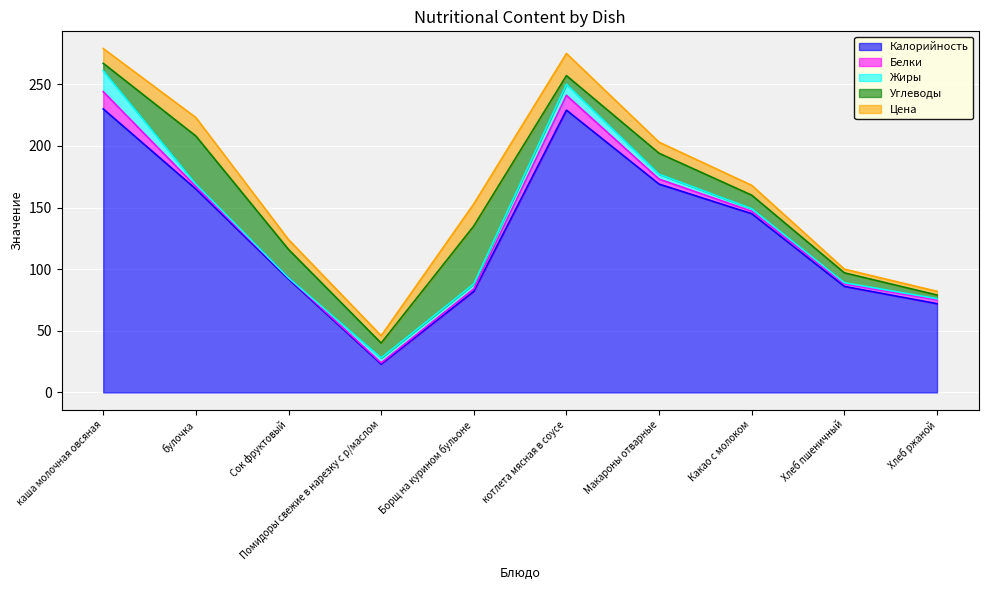

Which category has the highest value in the Калорийность series?

каша молочная овсяная